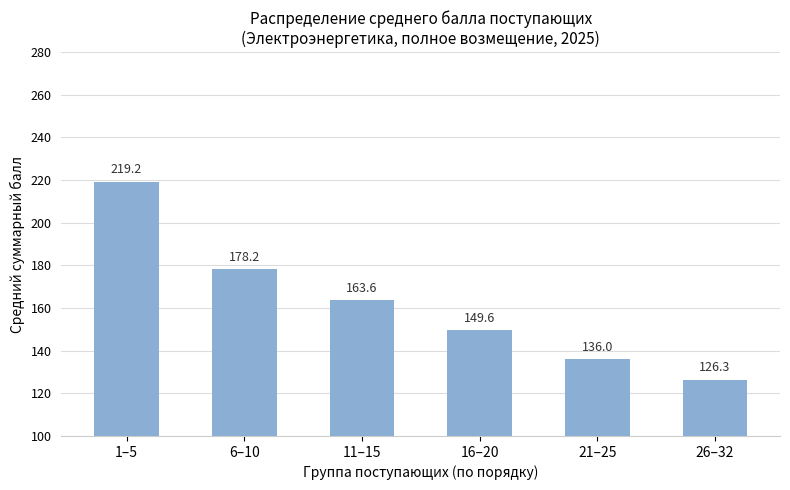

What is the smallest value displayed?

126.3